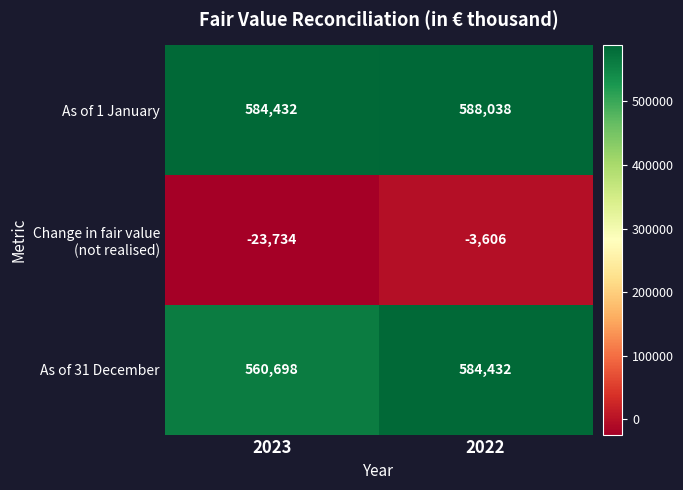

Which series has the widest spread of values?

As of 31 December